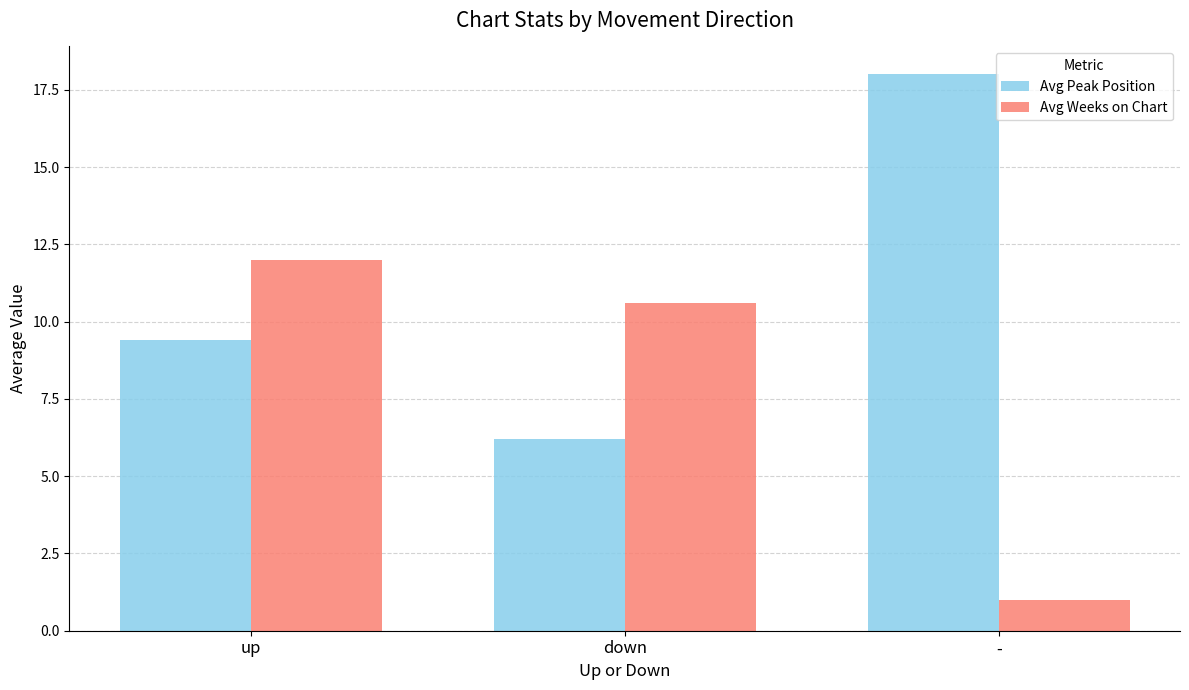

Rank the series by their maximum value, from highest to lowest.

Avg Peak Position, Avg Weeks on Chart